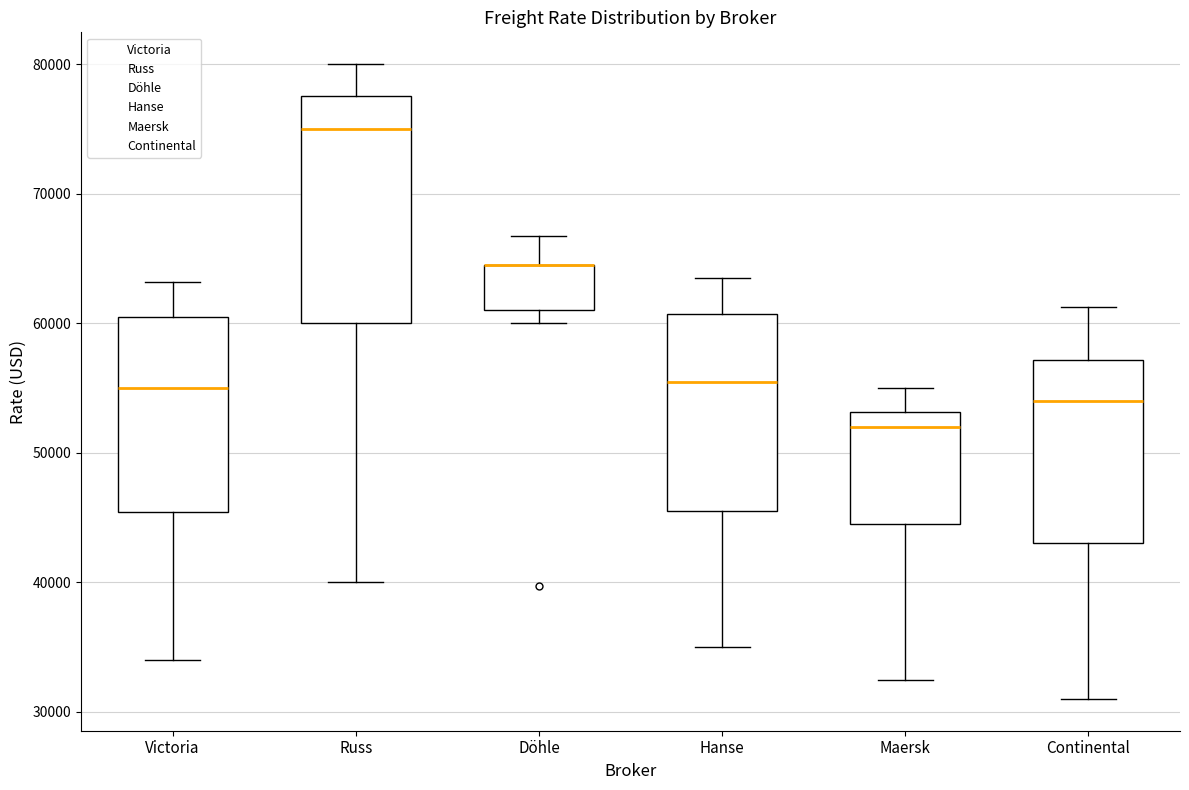

Reading left to right, read every box against the y-axis: the position of its median line, the range the box covers, and the ends of its whiskers. The values are not printed on the chart, so give them approximately, as read against the axis.

Victoria: median 55000, box 45000 to 60000, whiskers 34000 to 63000
Russ: median 75000, box 60000 to 78000, whiskers 40000 to 80000
Döhle: median 65000 (drawn on the box's upper edge), box 61000 to 65000, whiskers 60000 to 67000
Hanse: median 56000, box 46000 to 61000, whiskers 35000 to 64000
Maersk: median 52000, box 45000 to 53000, whiskers 33000 to 55000
Continental: median 54000, box 43000 to 57000, whiskers 31000 to 61000